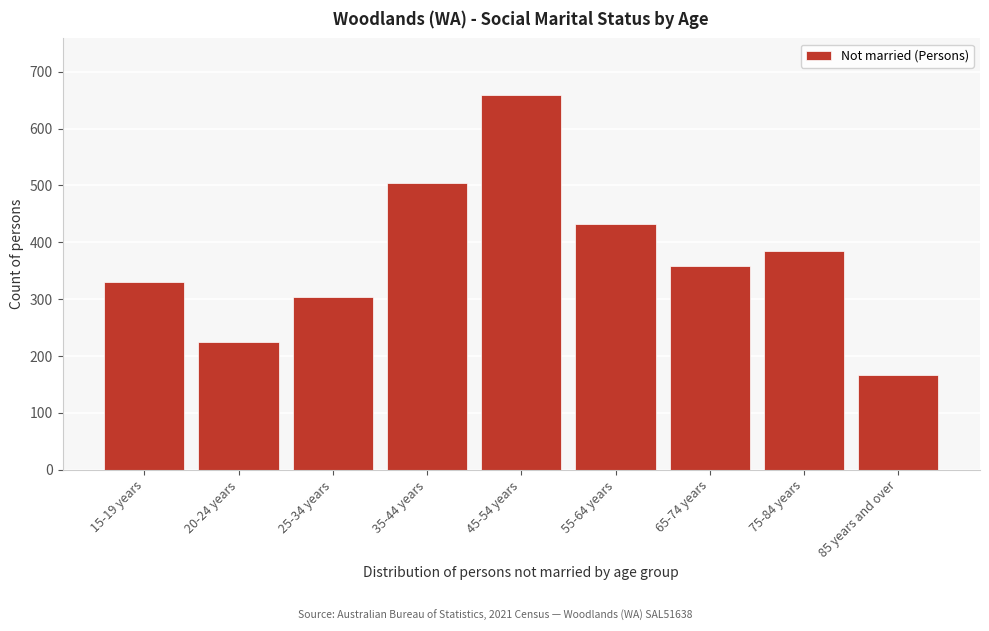

Reading right to left, list all the values displayed in this chart.

85 years and over=166	75-84 years=384	65-74 years=359	55-64 years=433	45-54 years=660	35-44 years=505	25-34 years=303	20-24 years=224	15-19 years=331